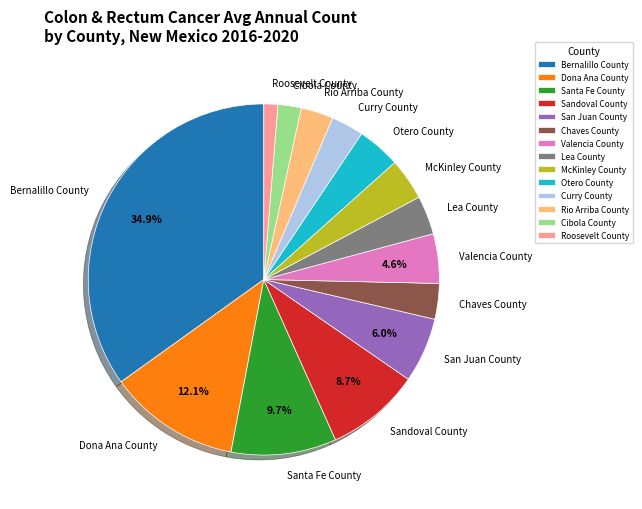

What is the ratio of the value at Sandoval County to the value at San Juan County?

1.5